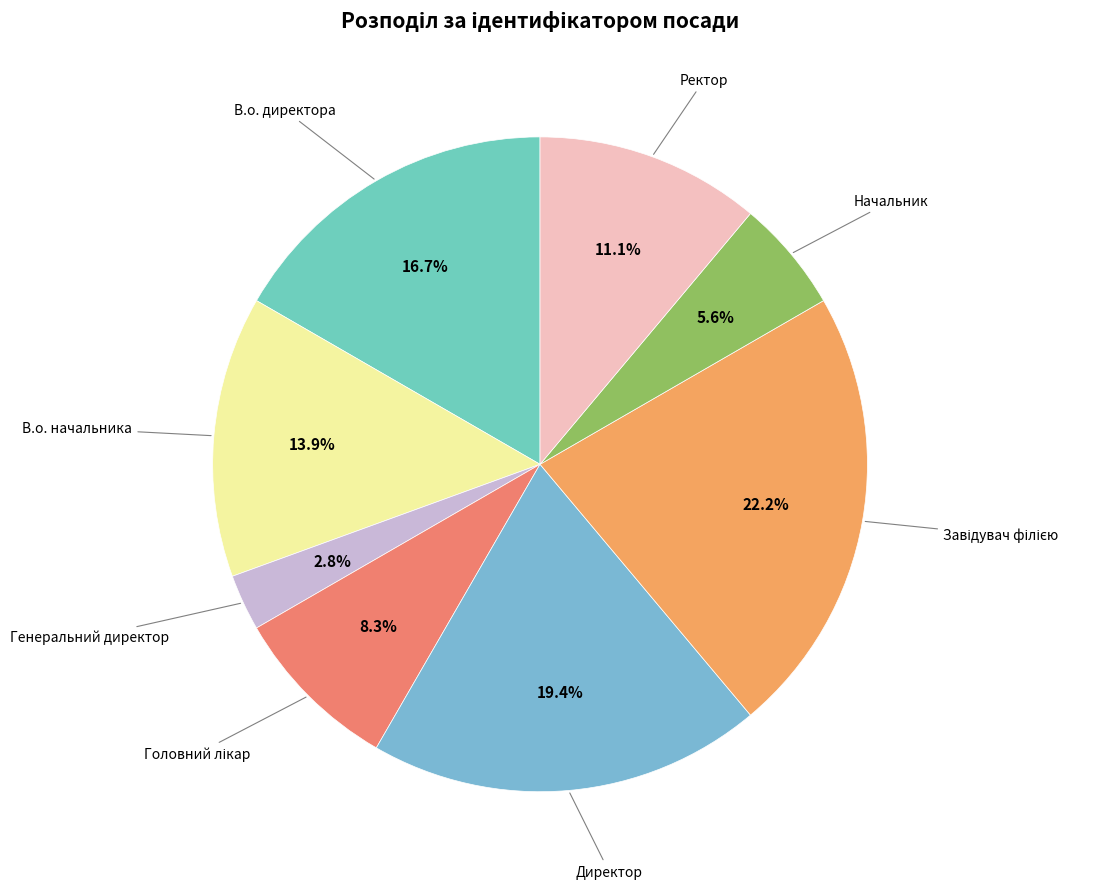

How many slices are in this pie chart?

8